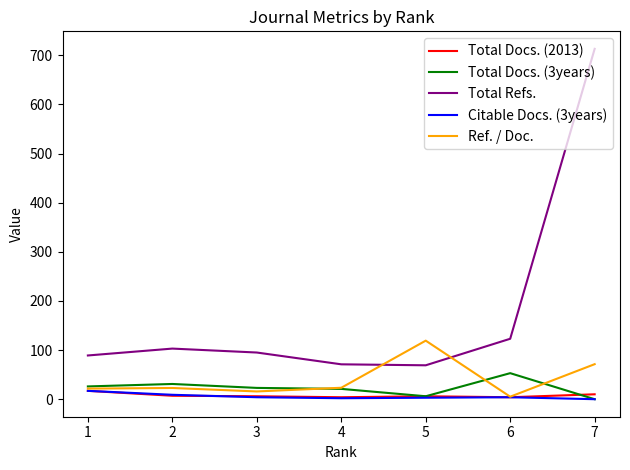

At how many categories does at least one series exceed 387?

1